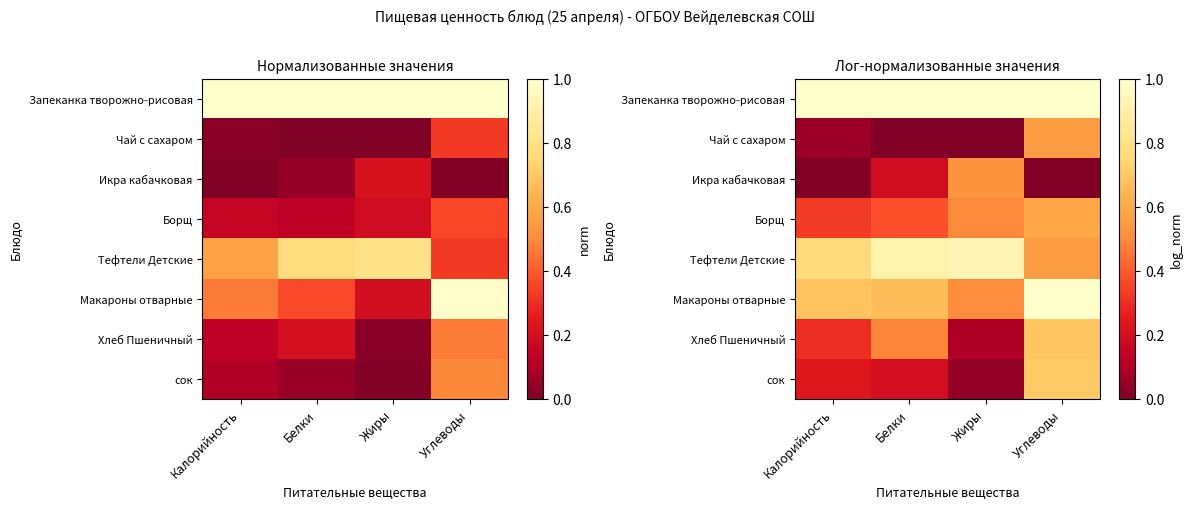

The value of Макароны отварные at Белки is 1.1. True or false?

False